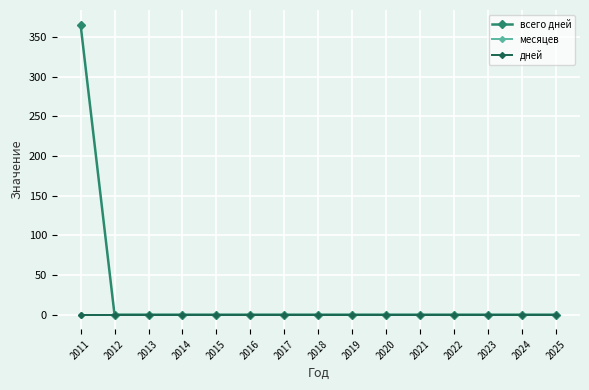

The месяцев series shows 0 at 2017. True or false?

True